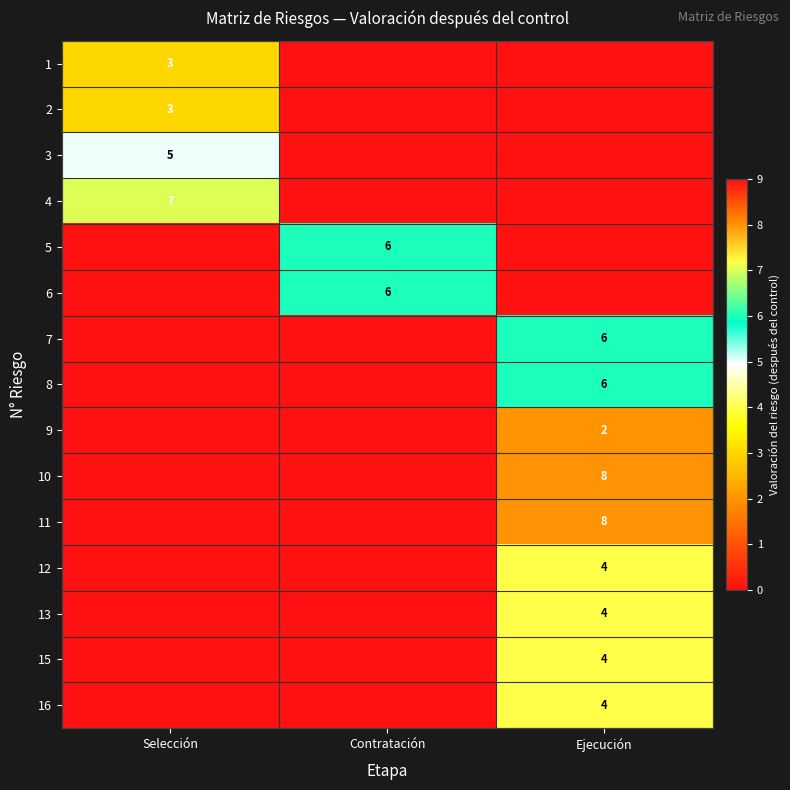

Is the value of 7 at Ejecución greater than the value of 13 at Ejecución?

Yes